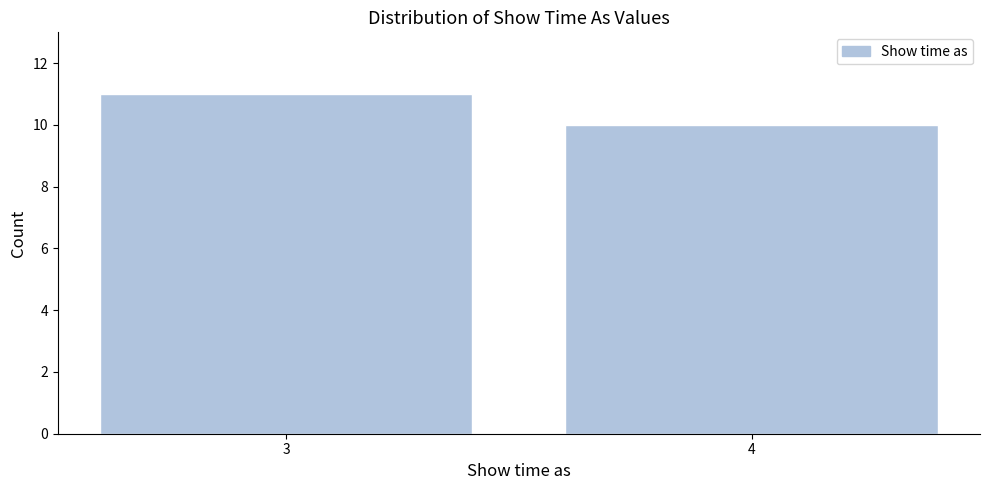

Reading left to right, extract all data points from this chart.

3=11	4=10